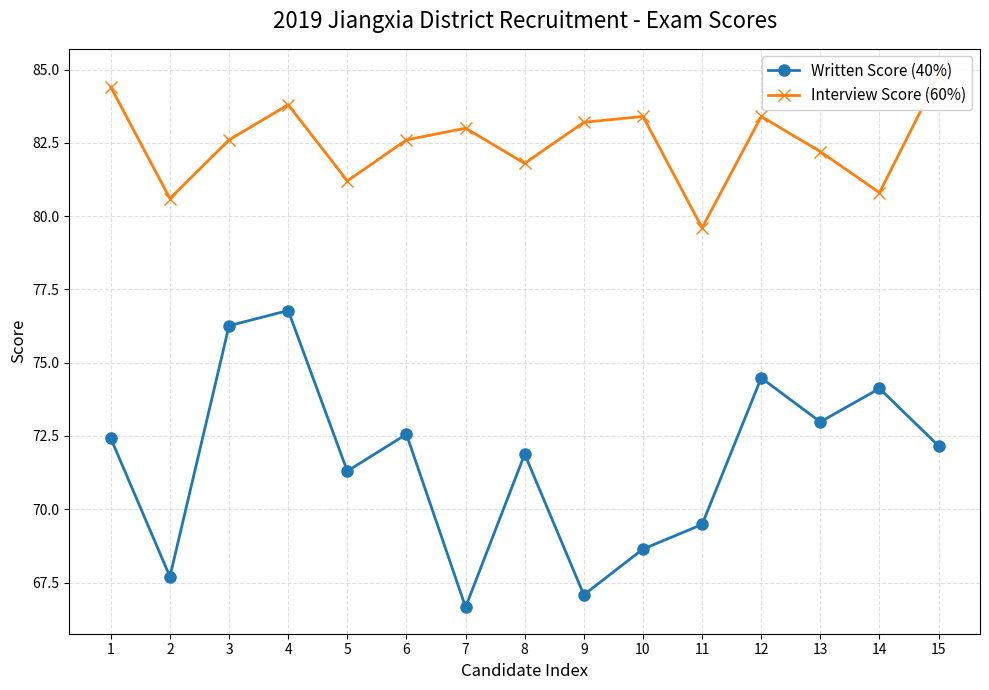

What is the average value of the Interview Score (60%) series?

82.5